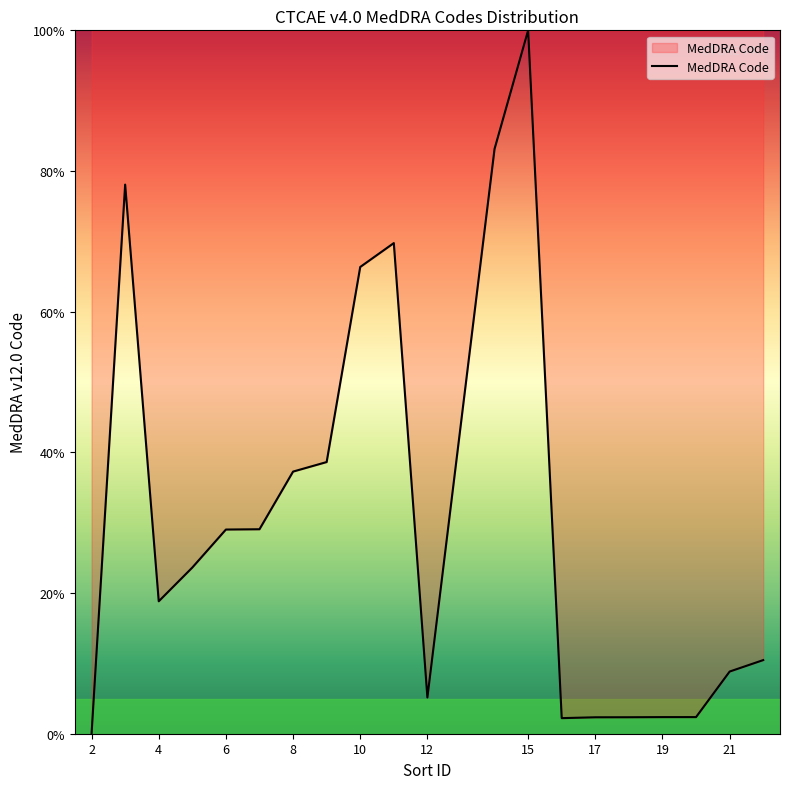

What is the maximum value shown in the chart?

100.0